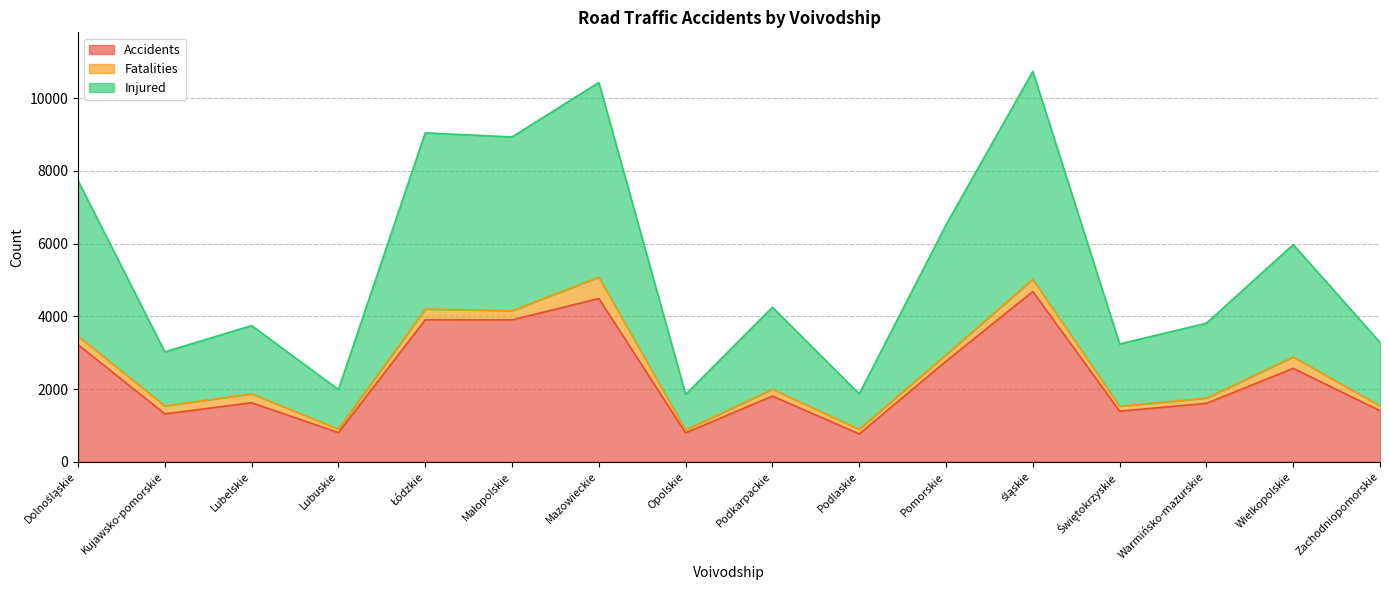

What is the label of the 2nd point from the left?

Kujawsko-pomorskie